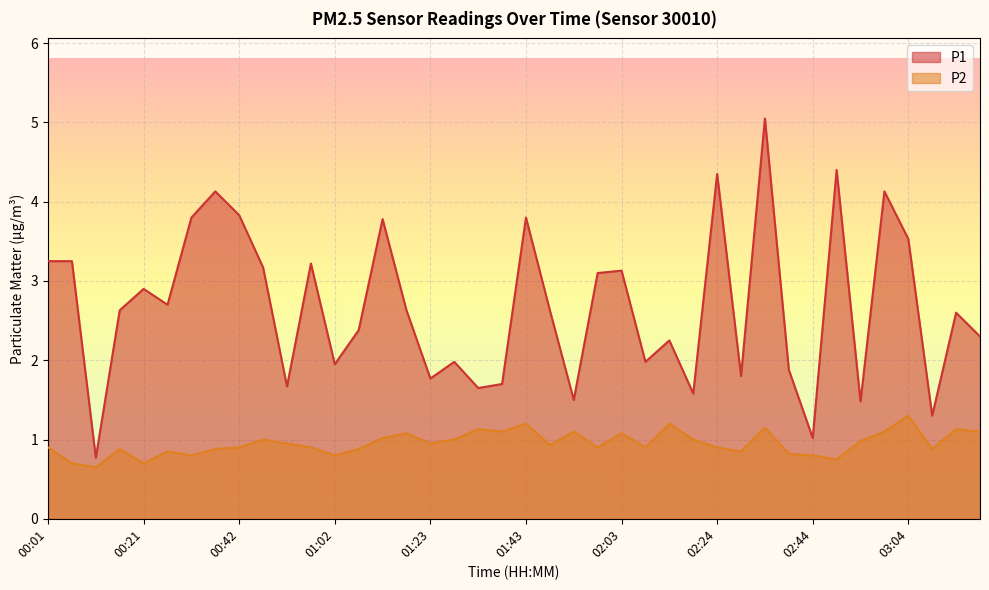

What is the minimum value for P2?

0.7